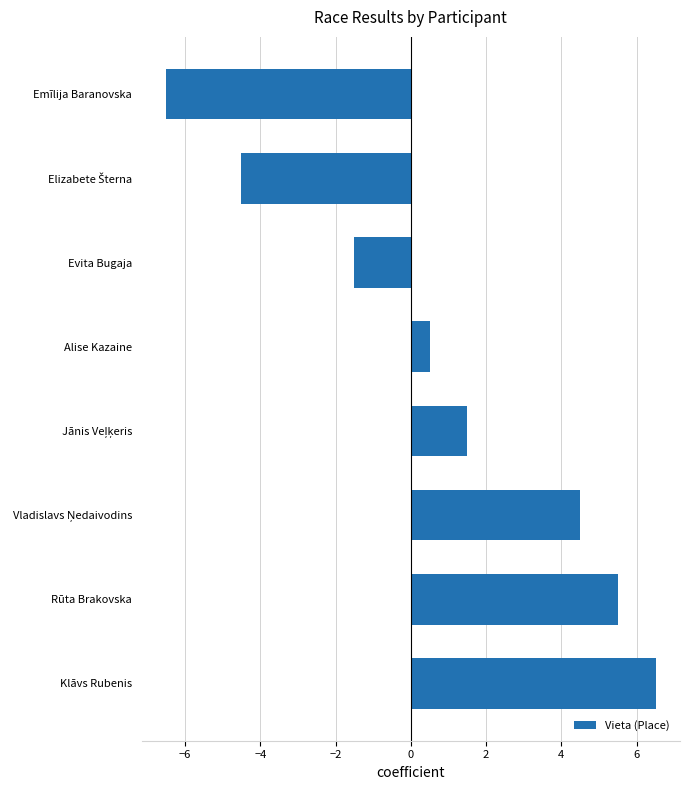

Reading bottom to top, list all the values displayed in this chart.

6.5	5.5	4.5	1.5	0.5	-1.5	-4.5	-6.5